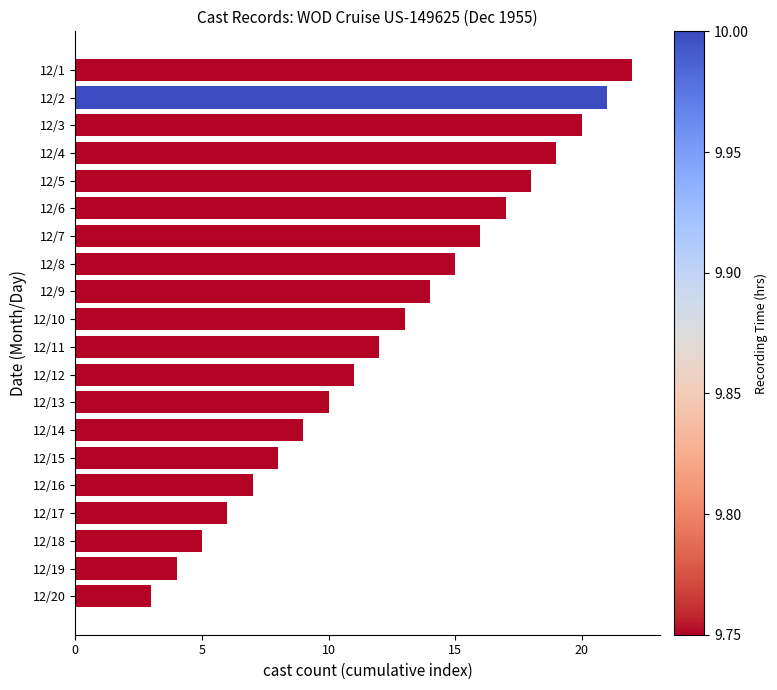

What is the sum of all values?

250